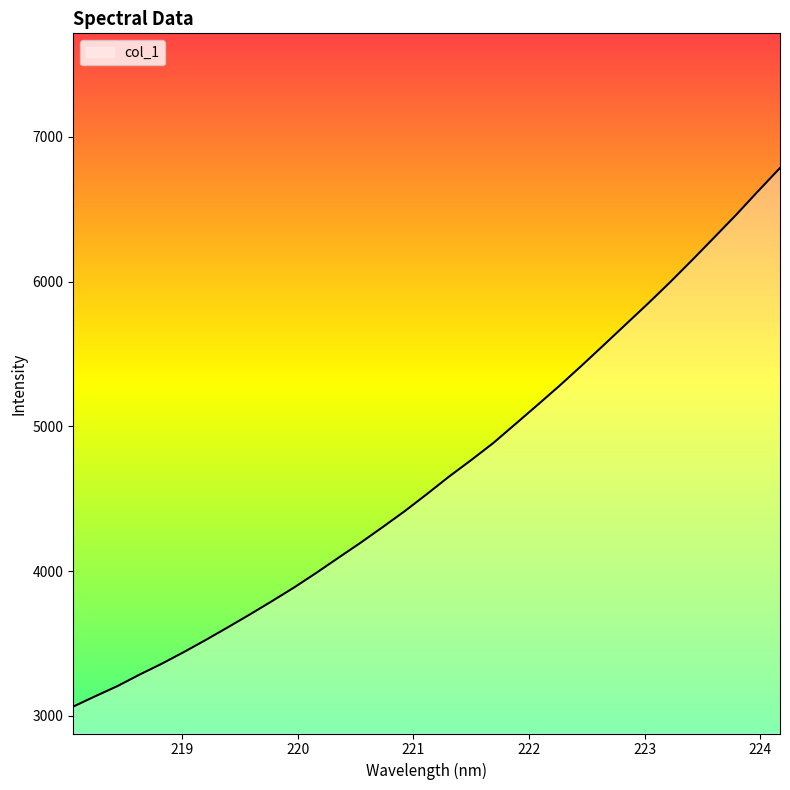

What is the greatest value displayed?

6785.6